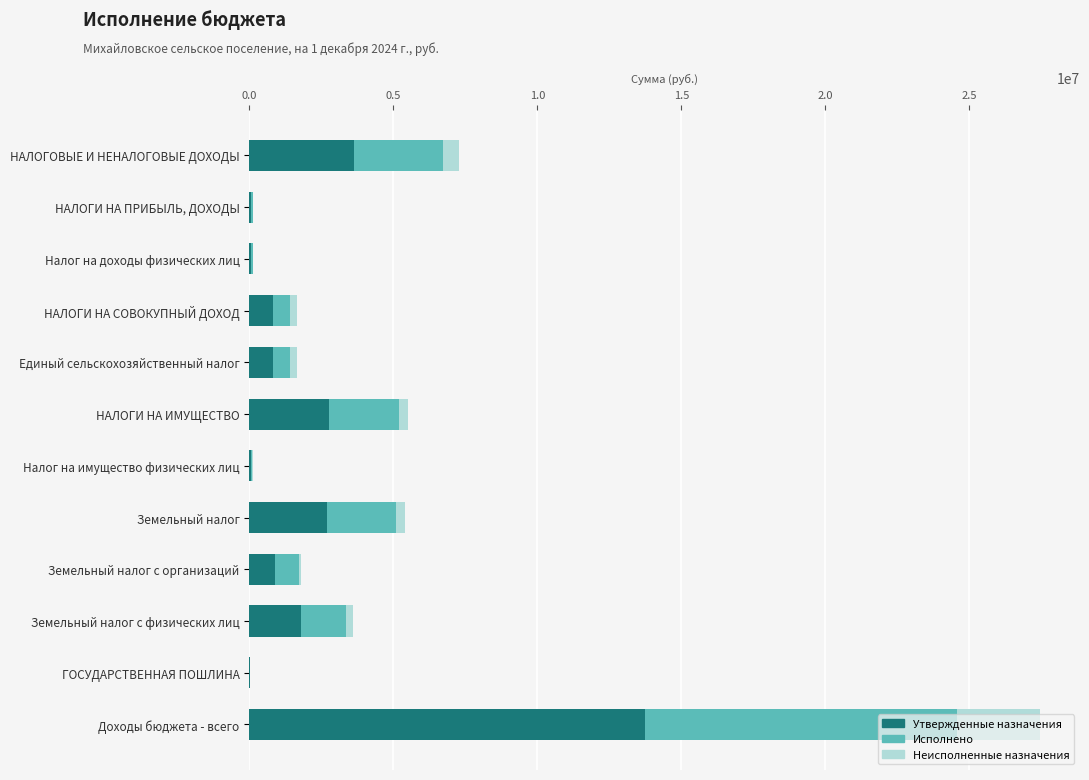

At which category is the sum across all series the highest?

Доходы бюджета - всего